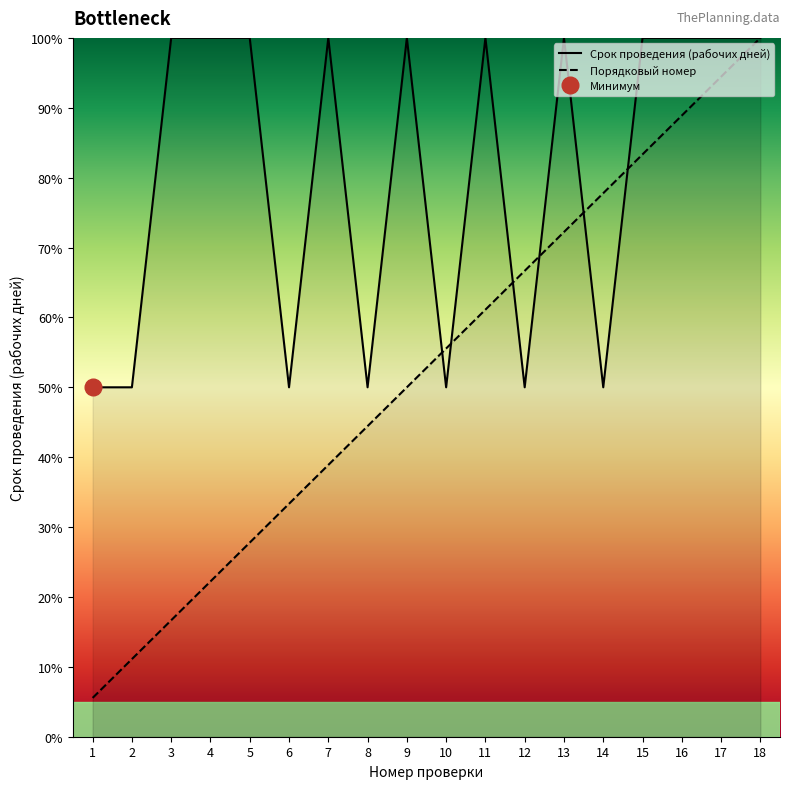

How many distinct data groups are displayed?

2